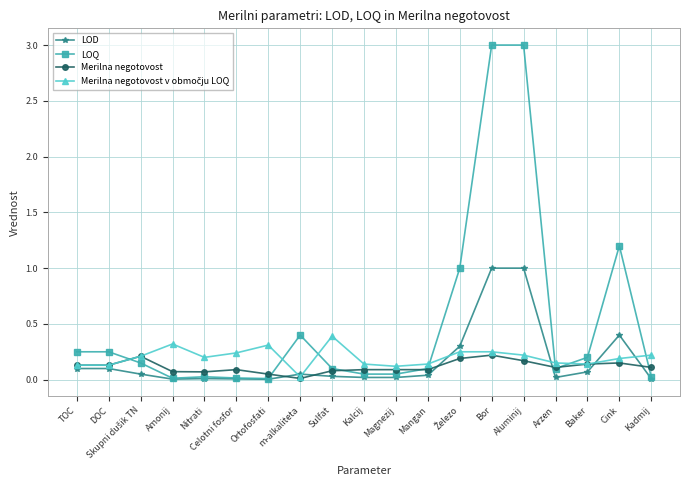

True or false: Merilna negotovost has more than 0 points higher than both neighbors.

True